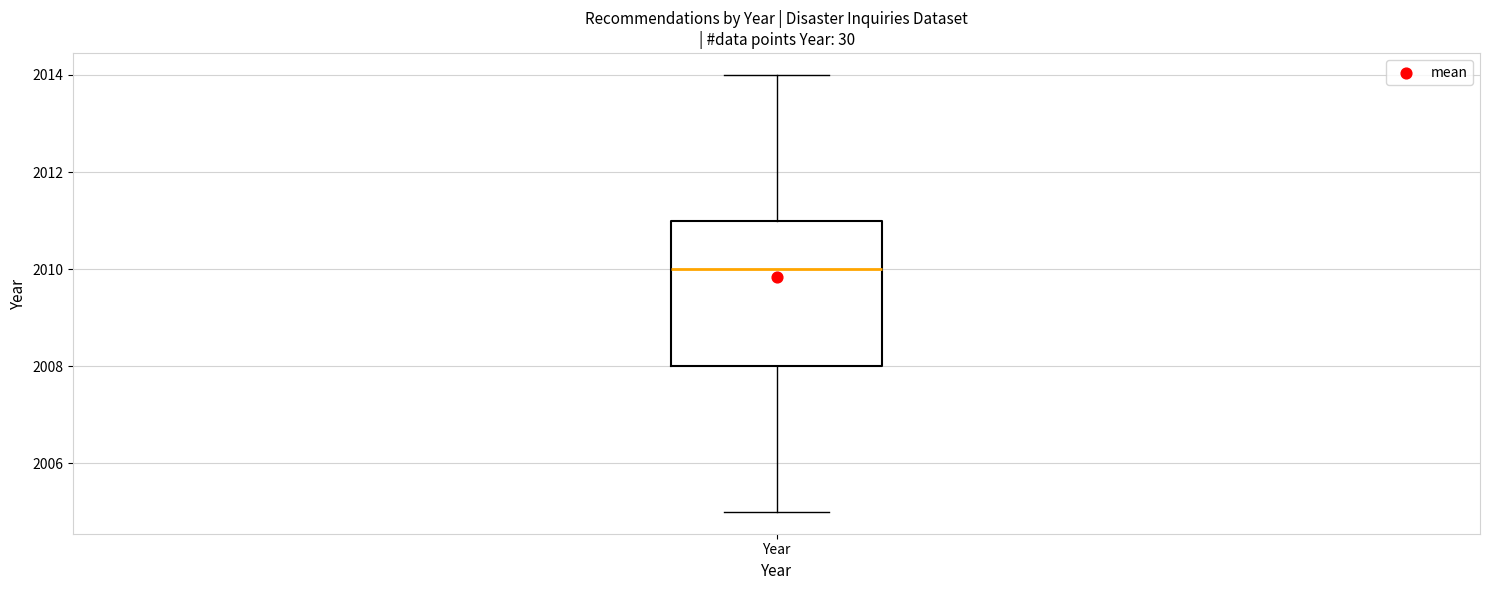

Transcribe this box plot: give where the median line is, the range the box spans, and where the two whiskers end, as read against the y-axis. The values are not printed on the chart, so give them approximately, as read against the axis.

median 2010, box 2008 to 2011, whiskers 2005 to 2014